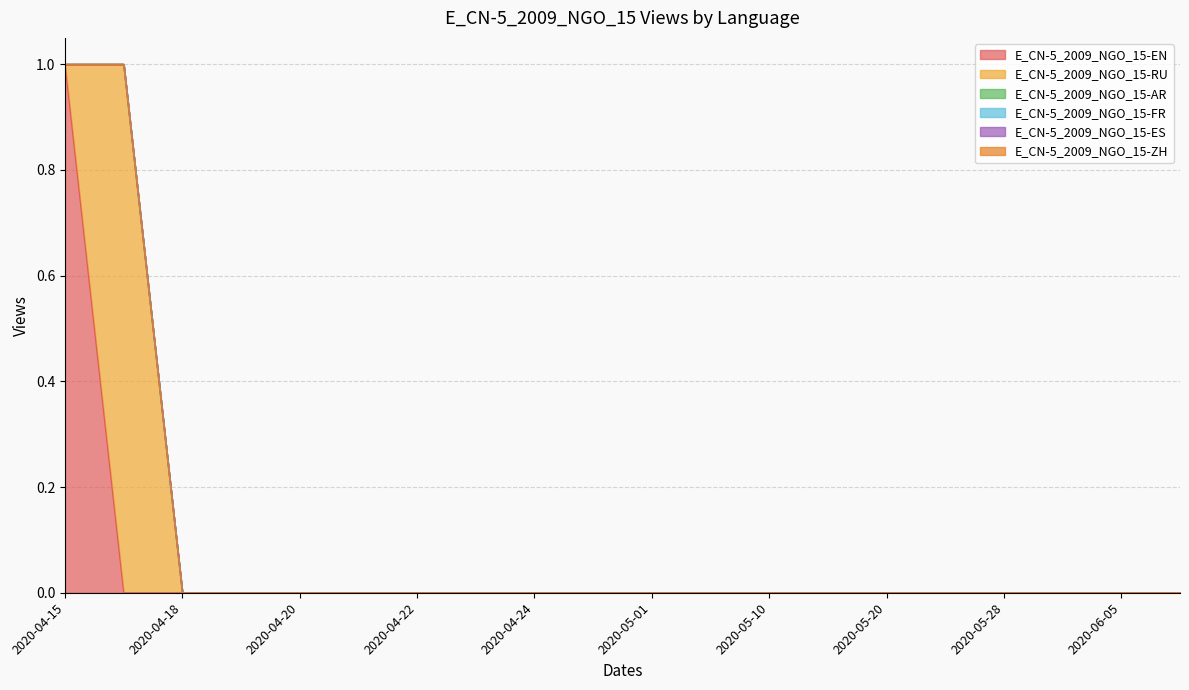

List the series in order of their peak value, highest first.

E_CN-5_2009_NGO_15-EN, E_CN-5_2009_NGO_15-RU, E_CN-5_2009_NGO_15-AR, E_CN-5_2009_NGO_15-FR, E_CN-5_2009_NGO_15-ES, E_CN-5_2009_NGO_15-ZH